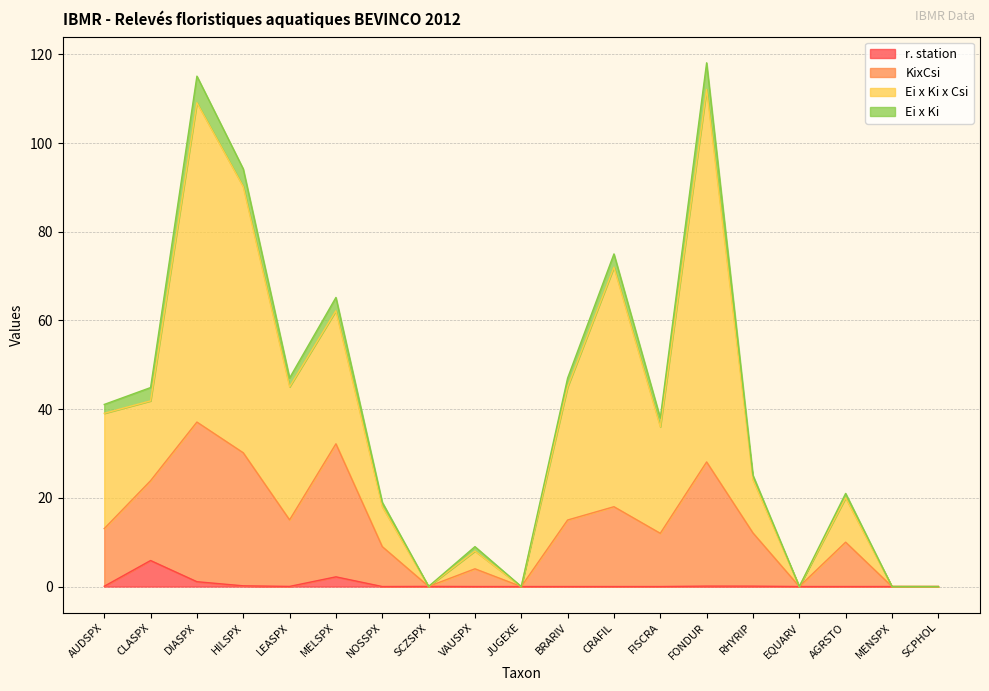

List the series in order of their peak value, lowest first.

r. station, KixCsi, Ei x Ki x Csi, Ei x Ki